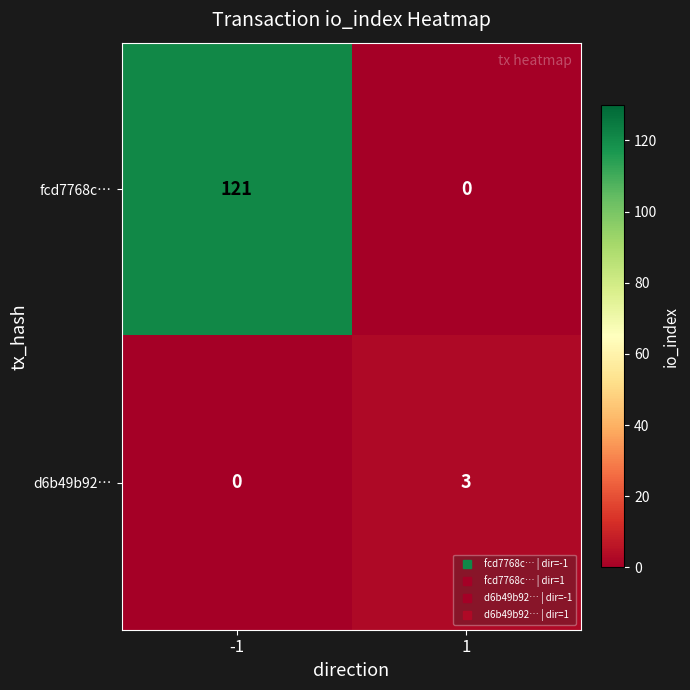

Rank the series by their maximum value, from highest to lowest.

fcd7768c…, d6b49b92…